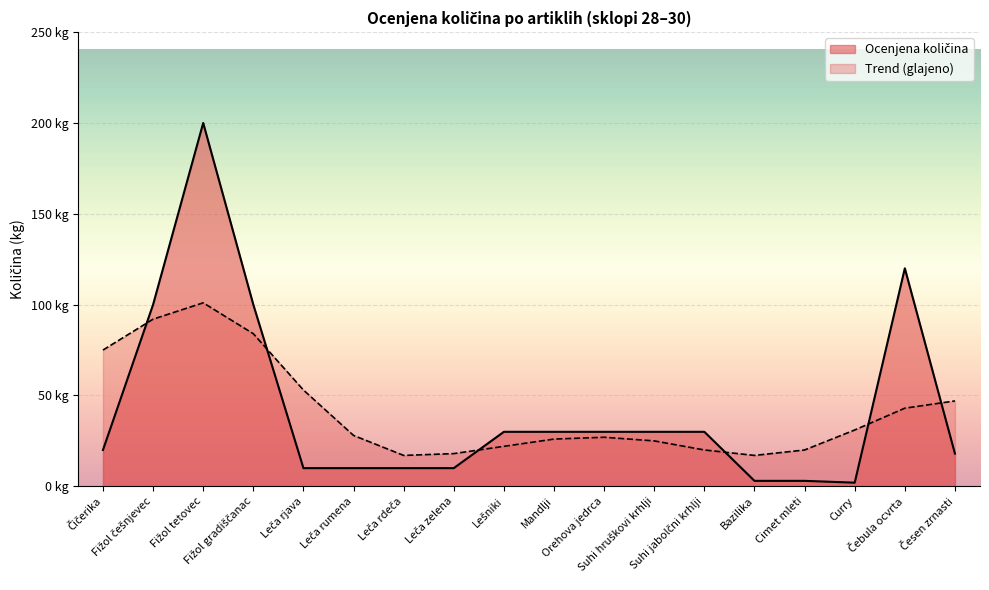

What is the label of the 10th point from the right?

Lešniki